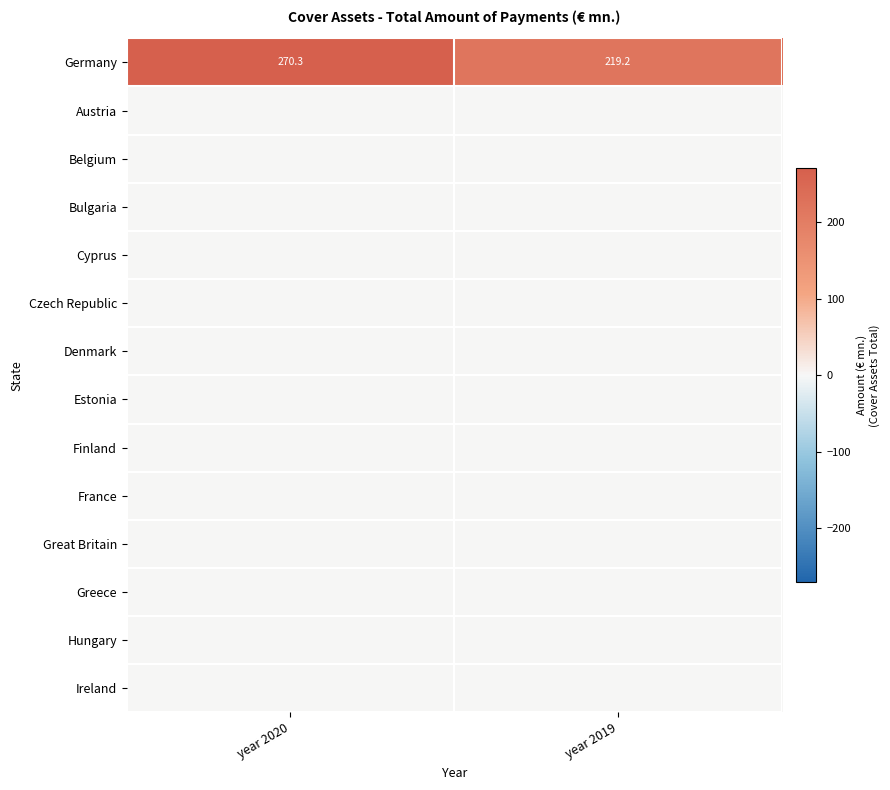

The Germany series shows 219.2 at year 2019. True or false?

True